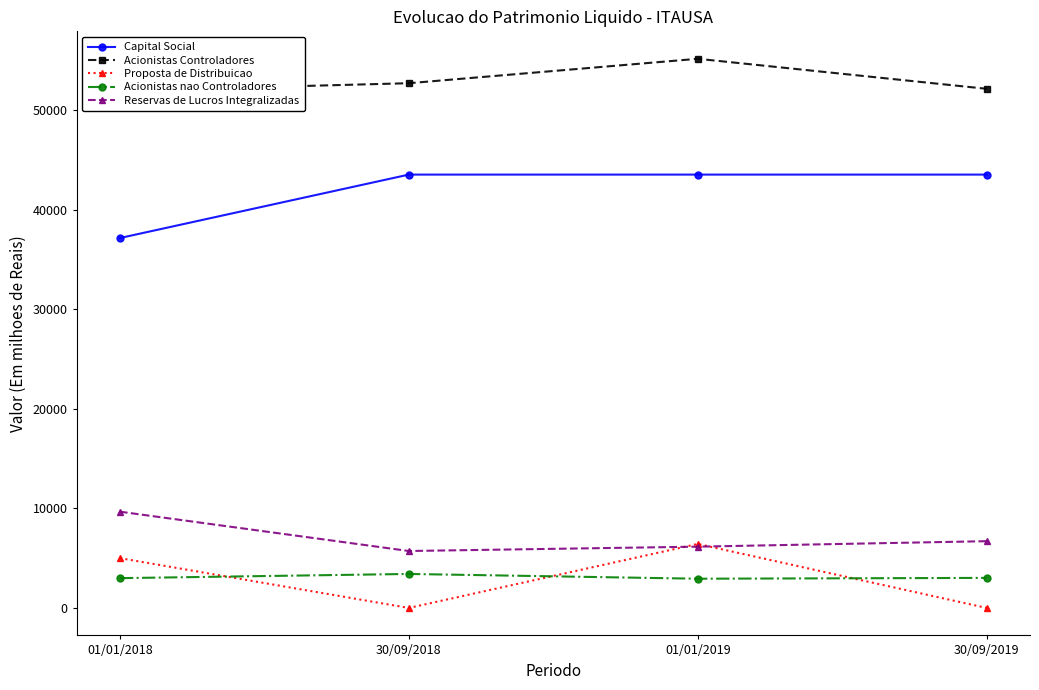

What position from the right is 01/01/2018?

4